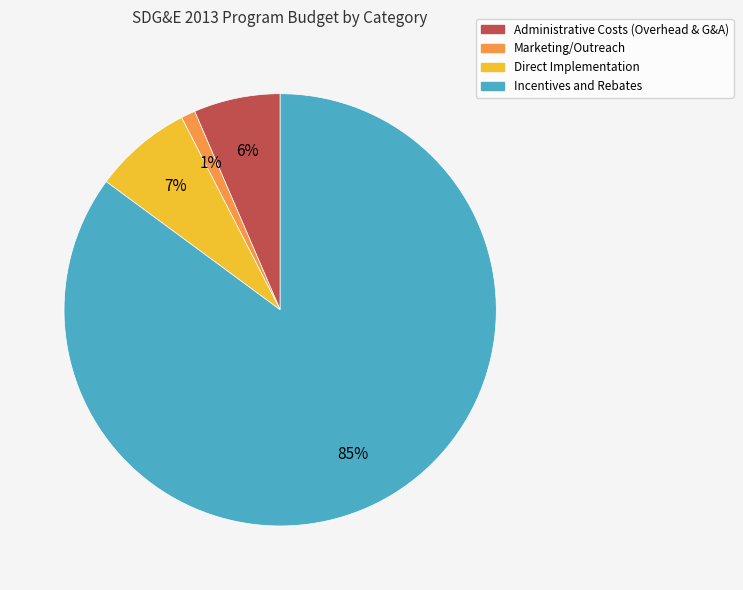

Which category has the smallest portion of the pie?

Marketing/Outreach